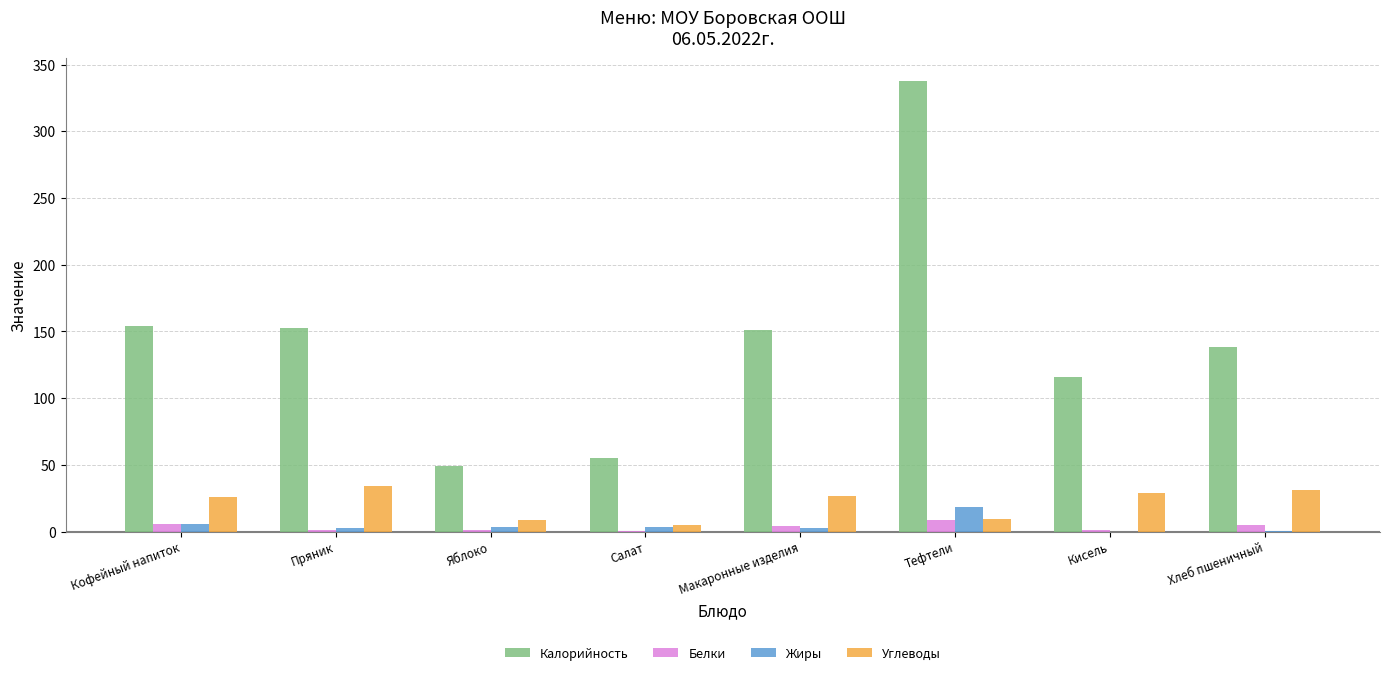

The Белки series shows 1.4 at Кисель. True or false?

True